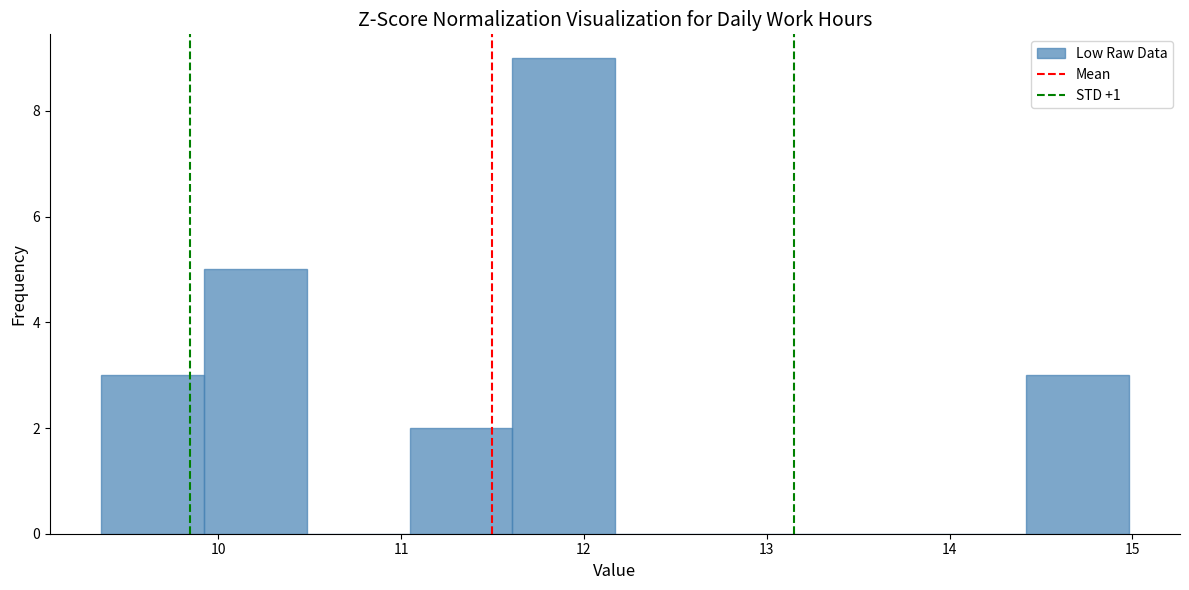

Reading left to right, transcribe this chart: for each bar, give the range it covers on the x-axis and its height. Neither the bar edges nor the heights are printed on the chart, so give them approximately, as read against the axes.

9.4 to 9.9: 3
9.9 to 10.5: 5
10.5 to 11.0: 0
11.0 to 11.6: 2
11.6 to 12.2: 9
12.2 to 12.7: 0
12.7 to 13.3: 0
13.3 to 13.9: 0
13.9 to 14.4: 0
14.4 to 15.0: 3